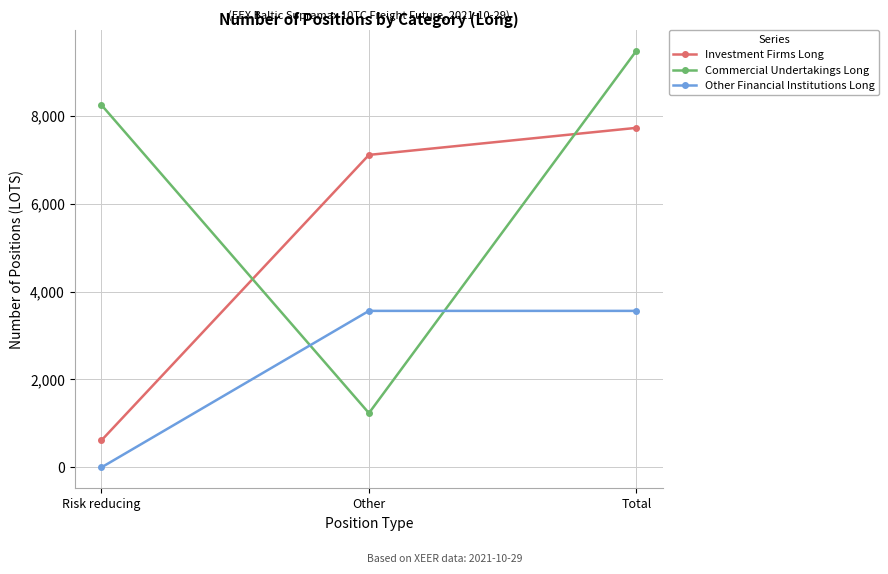

What is the value of the Commercial Undertakings Long point at the 1st from the left?

8243.0